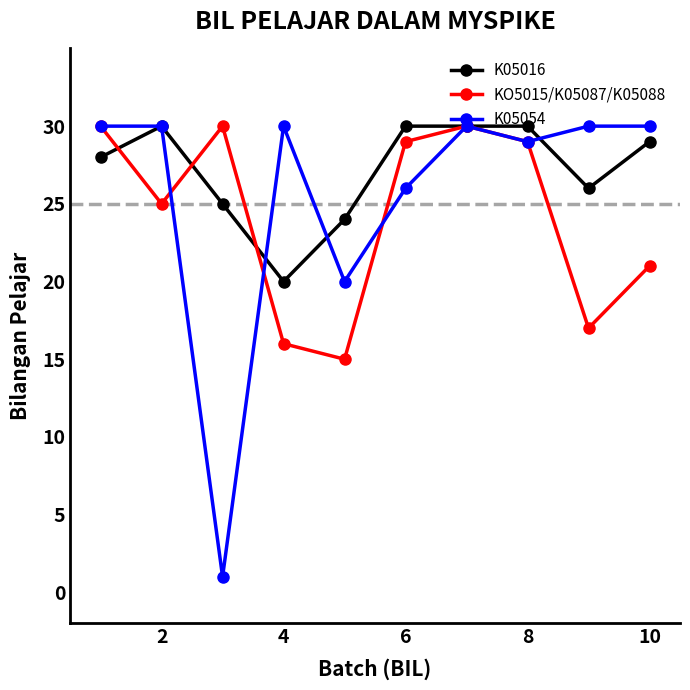

True or false: KO5015/K05087/K05088 has more than 1 points higher than both neighbors.

True